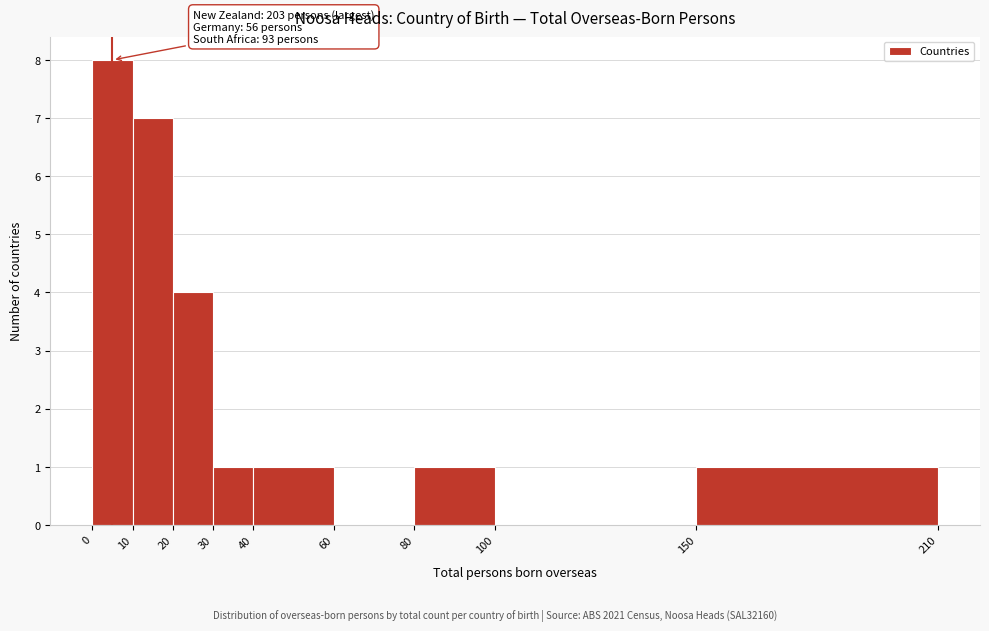

Over which range of the x-axis is the bar tallest?

0 to 10